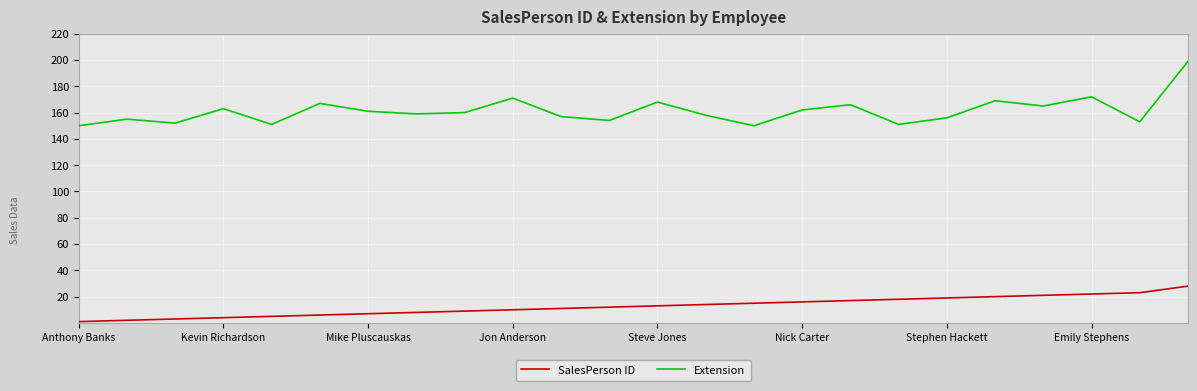

True or false: Extension and SalesPerson ID cross at least once.

False